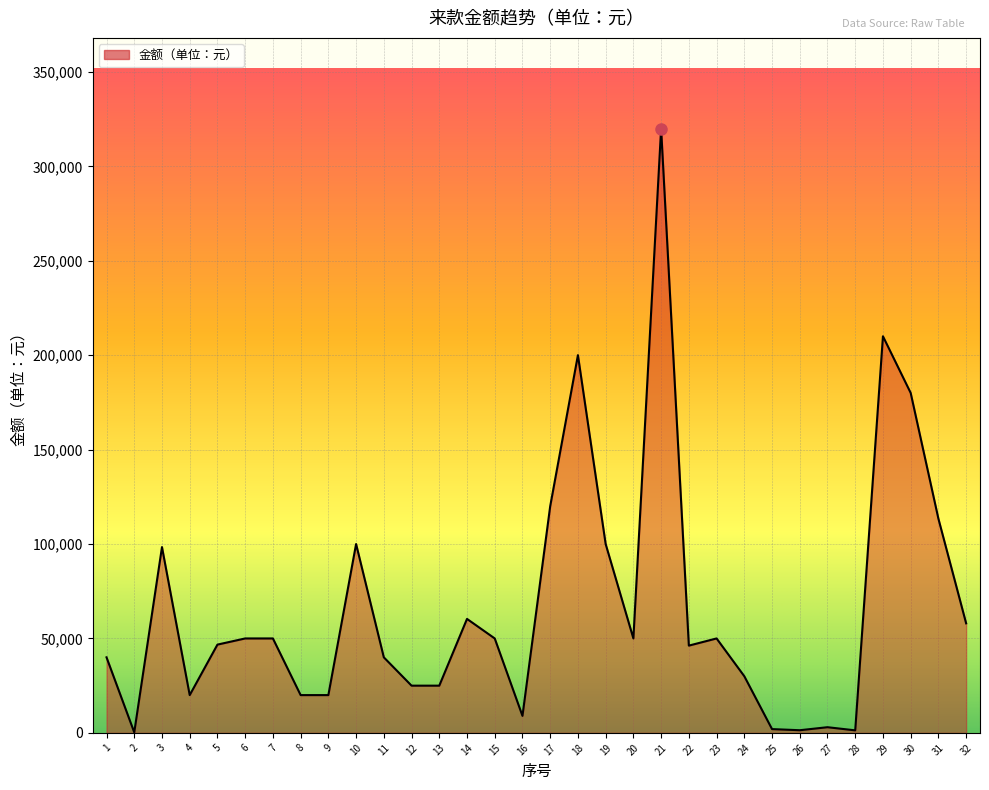

What is the difference between the maximum and minimum values?

319730.0